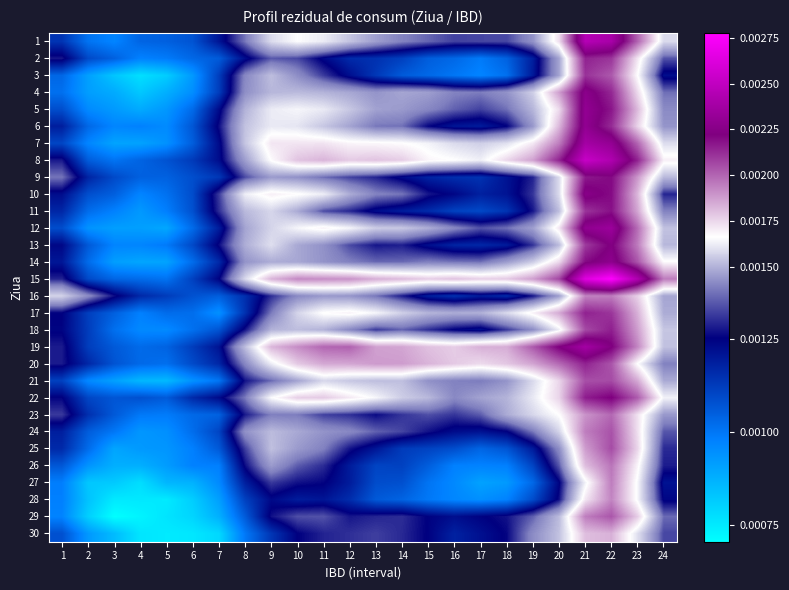

Rank the series at 16 from lowest to highest value.

27, 28, 26, 3, 2, 25, 11, 16, 9, 13, 30, 6, 29, 24, 10, 18, 23, 1, 5, 14, 21, 4, 12, 22, 17, 7, 8, 19, 20, 15